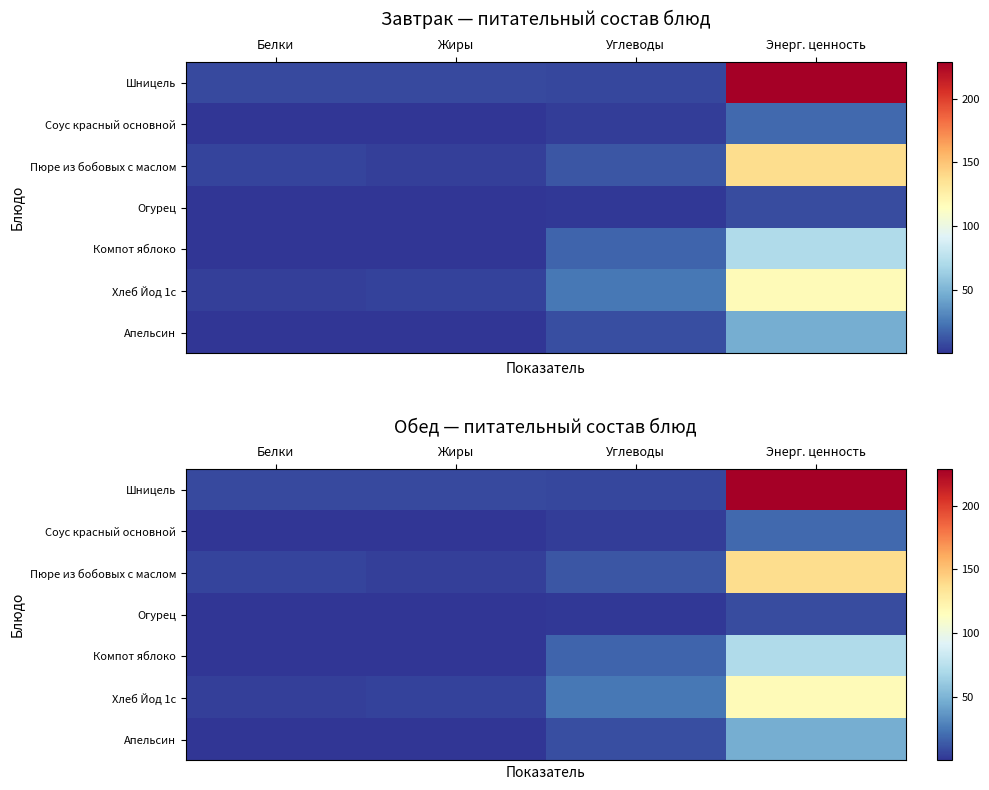

Which series has the widest spread of values?

Шницель